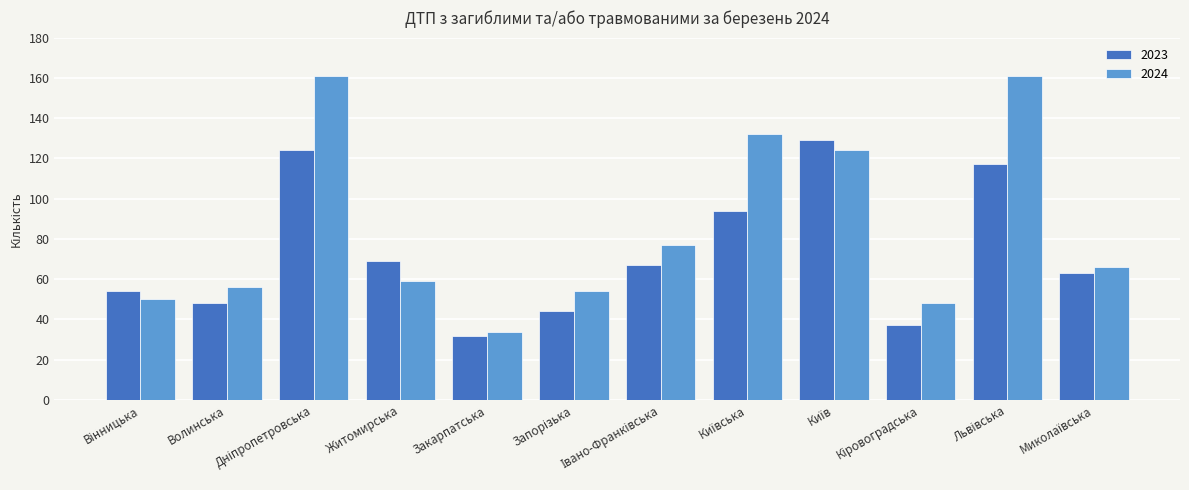

Rank the series by their maximum value, from lowest to highest.

2023, 2024